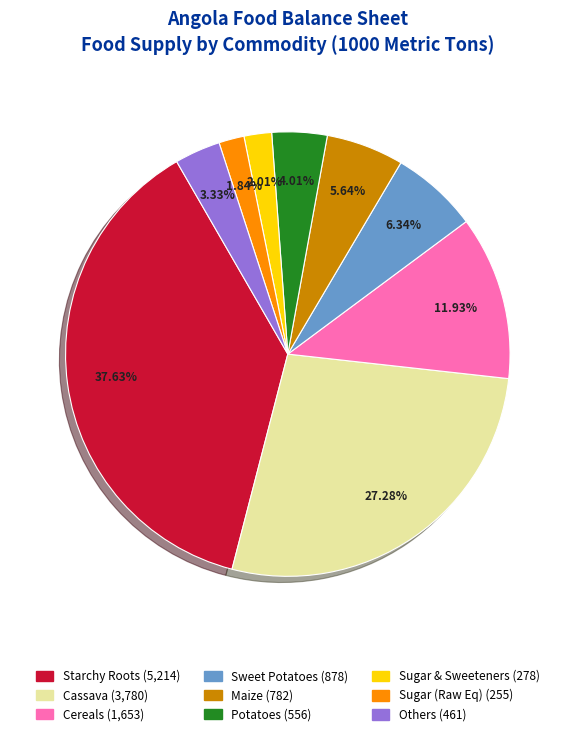

Is there a majority slice in this chart?

No